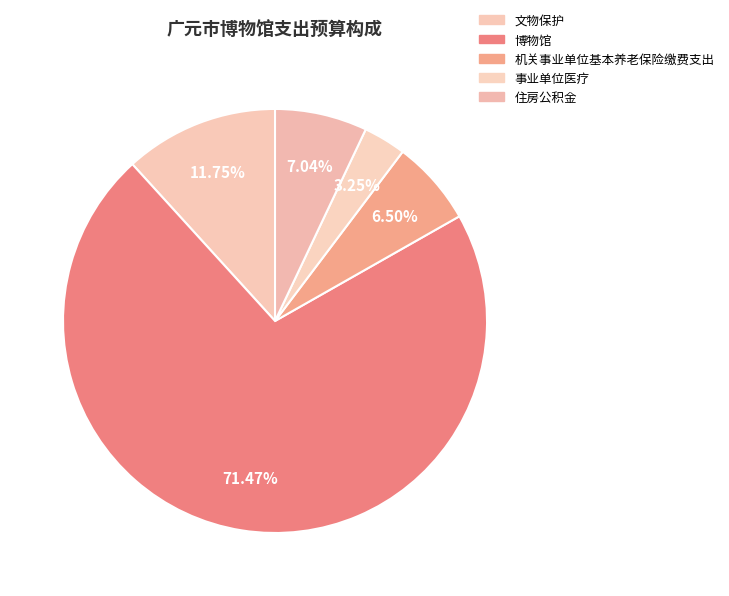

Is there any slice that represents more than half of the pie?

Yes